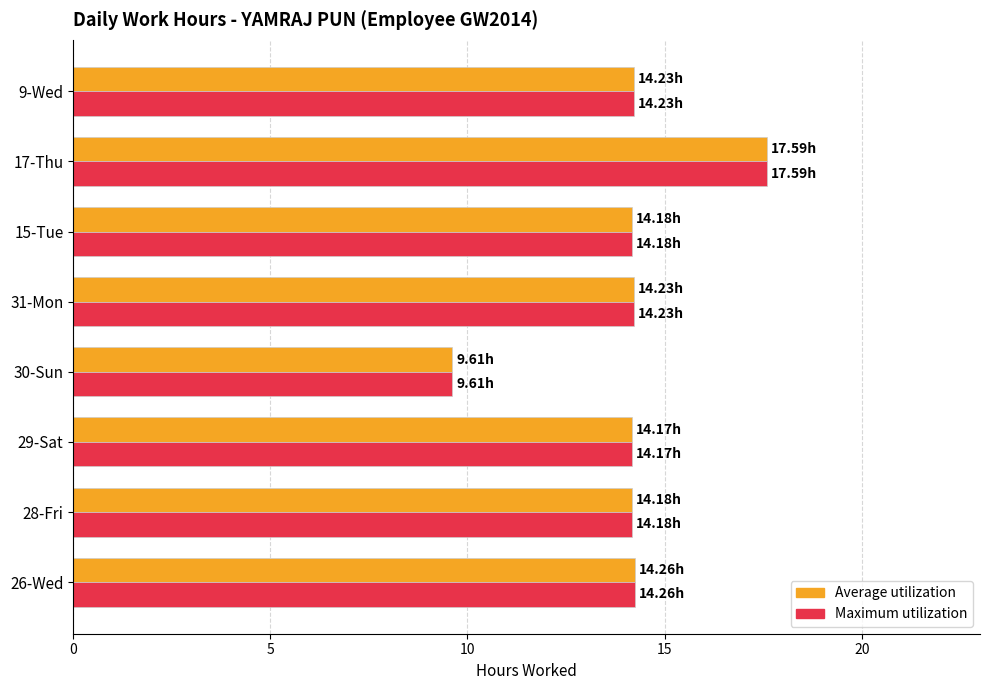

What is the total value across all series at 15-Tue?

28.4